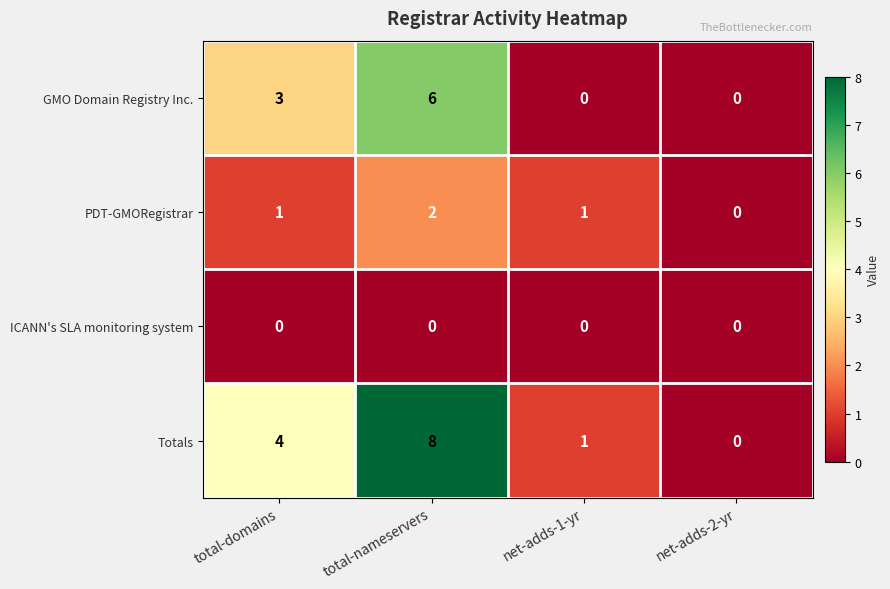

What is the total value across all series at total-domains?

8